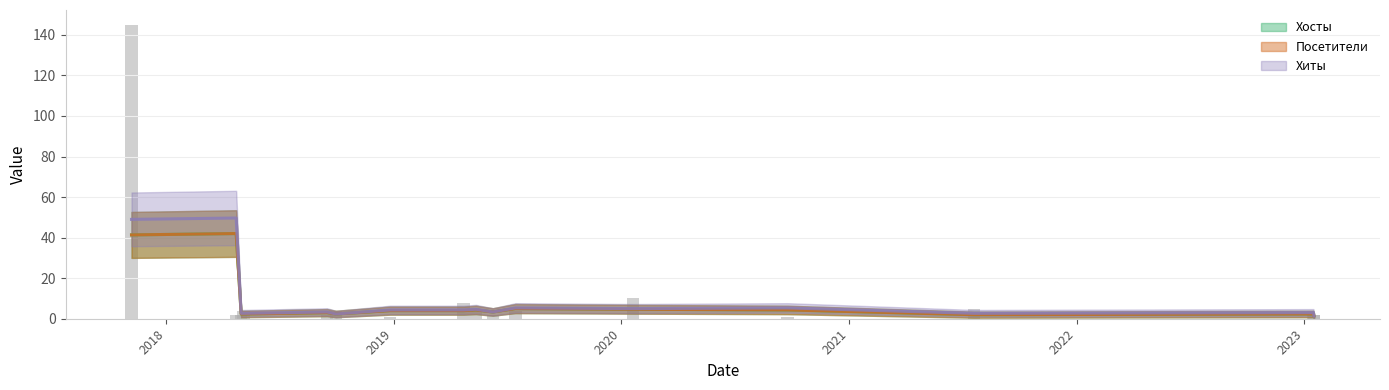

How many bars are there in total?

48